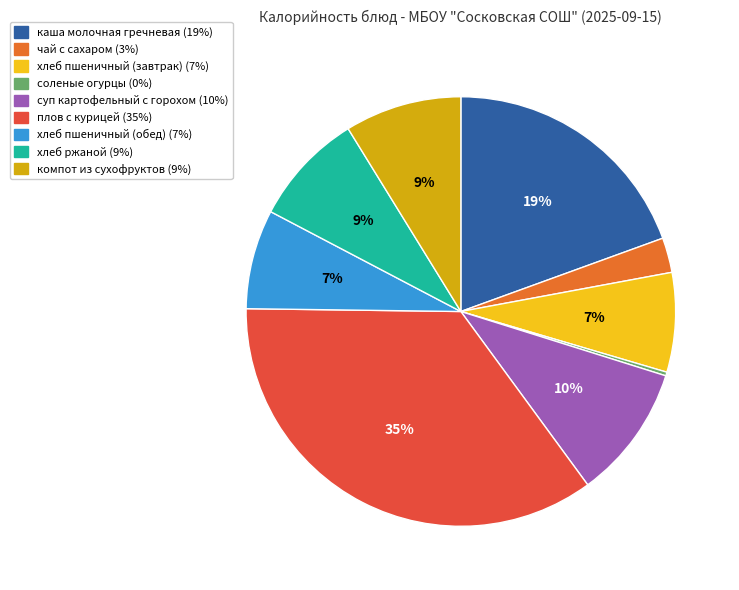

To the nearest percent, what is the difference between the largest and smallest slice percentages?

35%